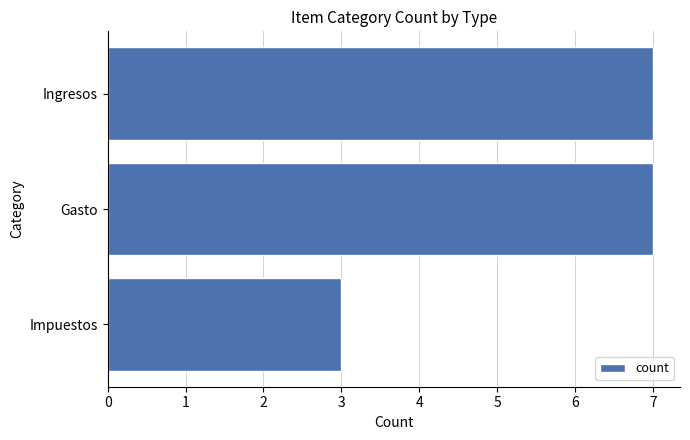

What is the difference between the values at Impuestos and Ingresos?

4